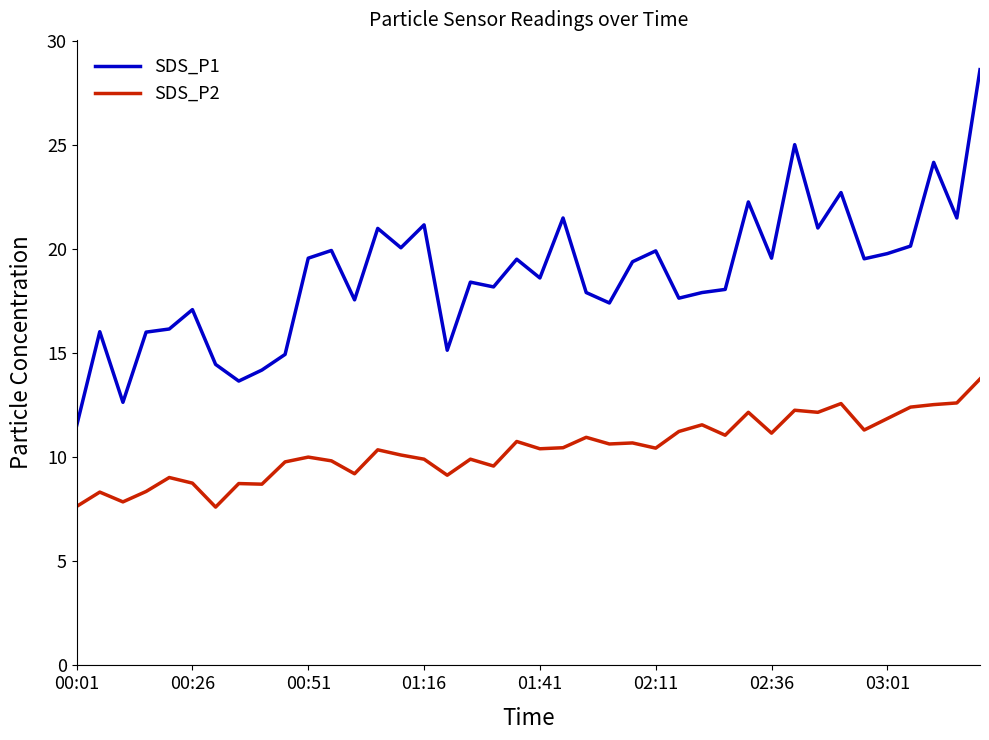

Which series has the widest spread of values?

SDS_P1